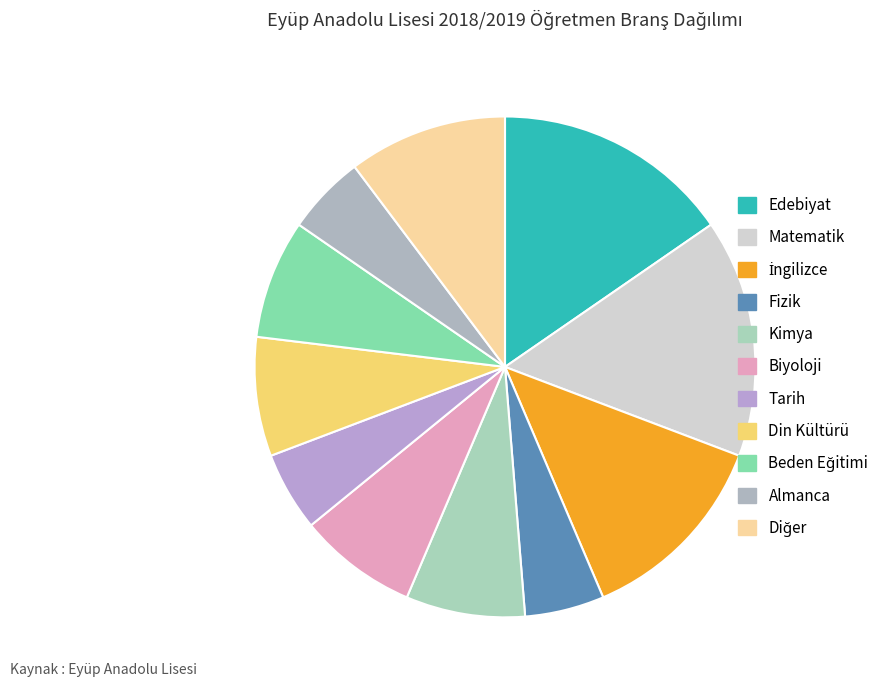

Which category has the biggest portion of the pie?

Edebiyat